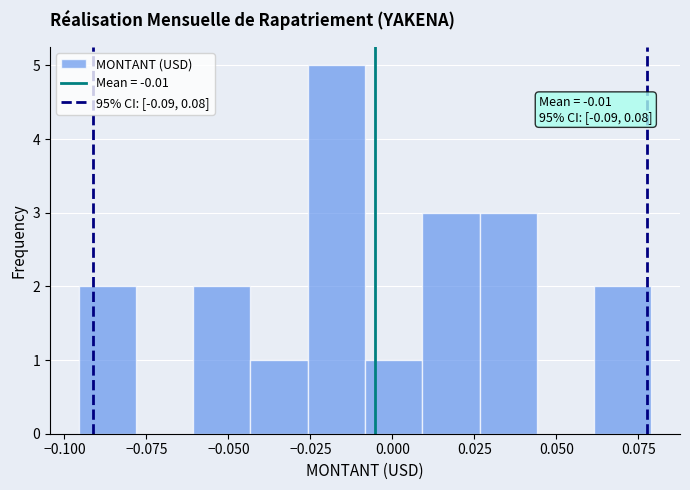

Around what value on the x-axis is the tallest bar? Give the approximate position of its centre, as read against the axis.

-0.015